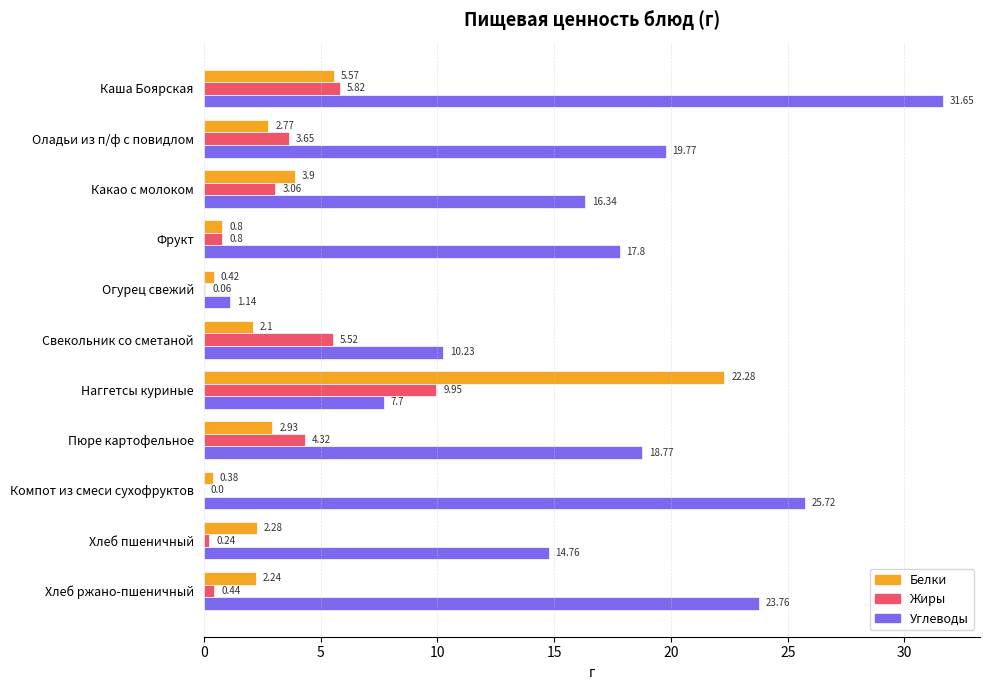

Is the value of Жиры at Компот из смеси сухофруктов greater than the value of Углеводы at Хлеб ржано-пшеничный?

No